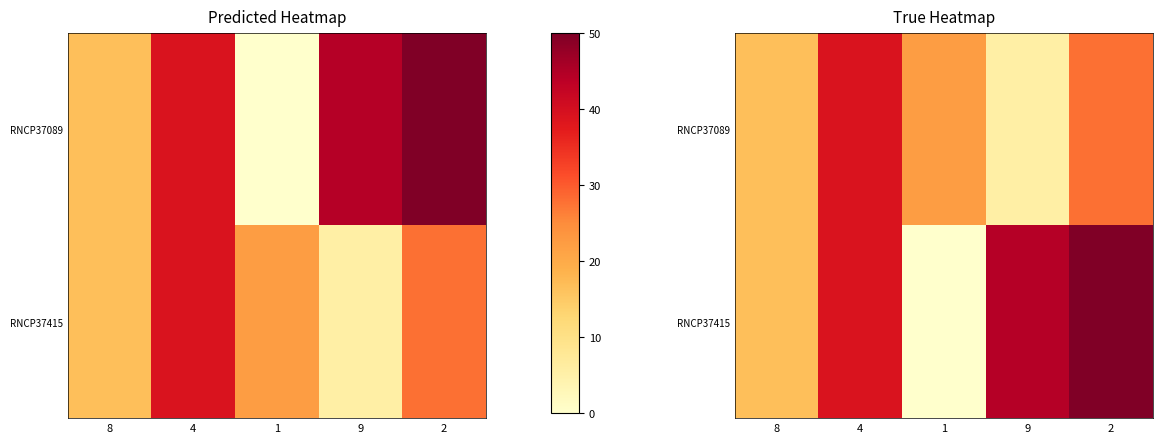

At which label does RNCP37089 first exceed 22?

4